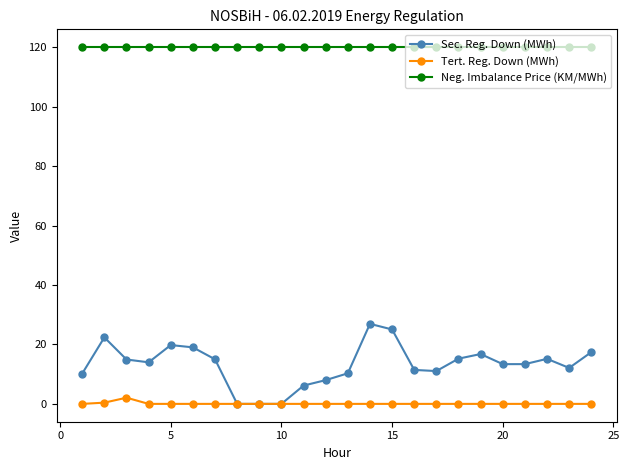

Which series has the widest spread of values?

Sec. Reg. Down (MWh)